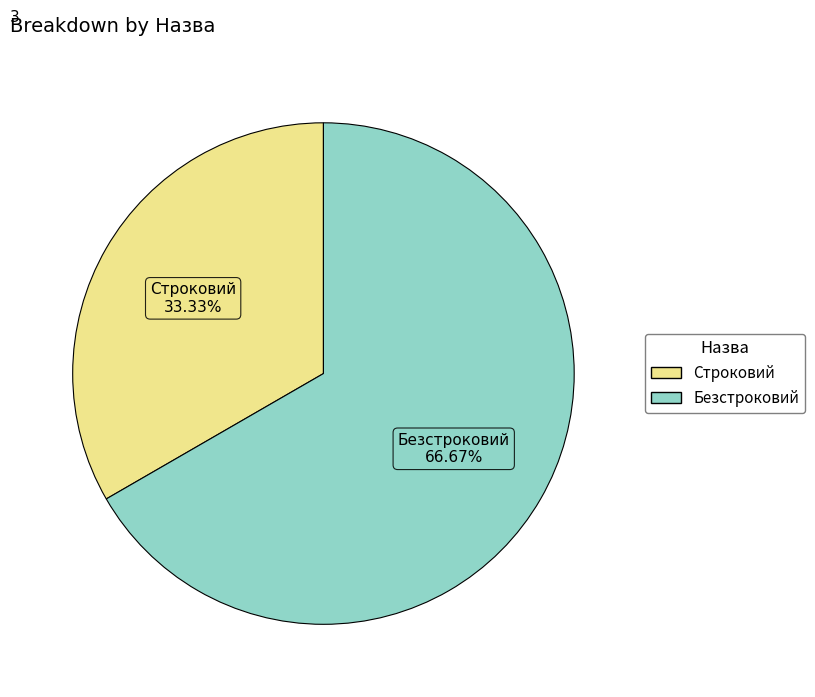

Rank the categories by value from highest to lowest.

Безстроковий, Строковий